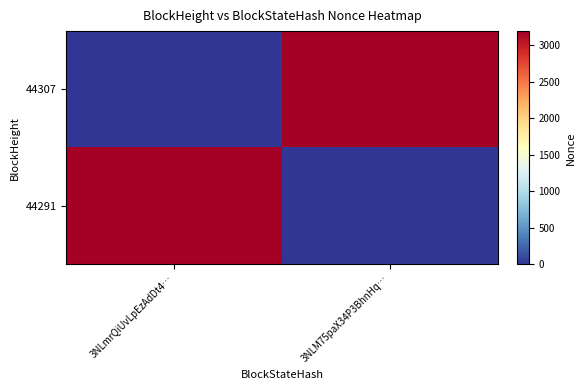

Which label corresponds to the largest value in the chart?

3NLM75paX34P3BhnHq…